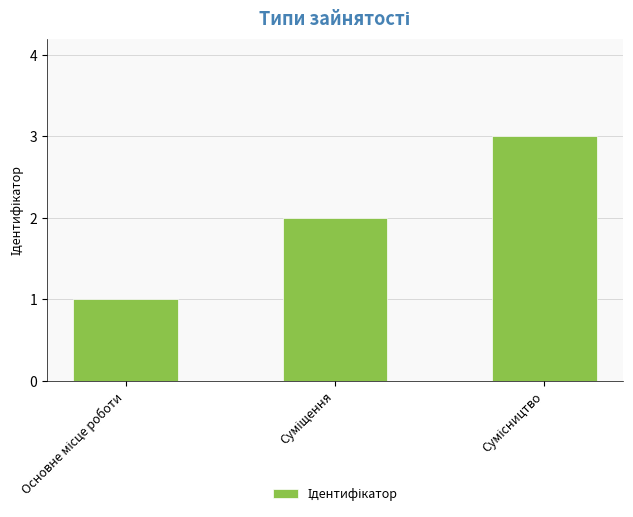

Does the chart contain any negative values?

No